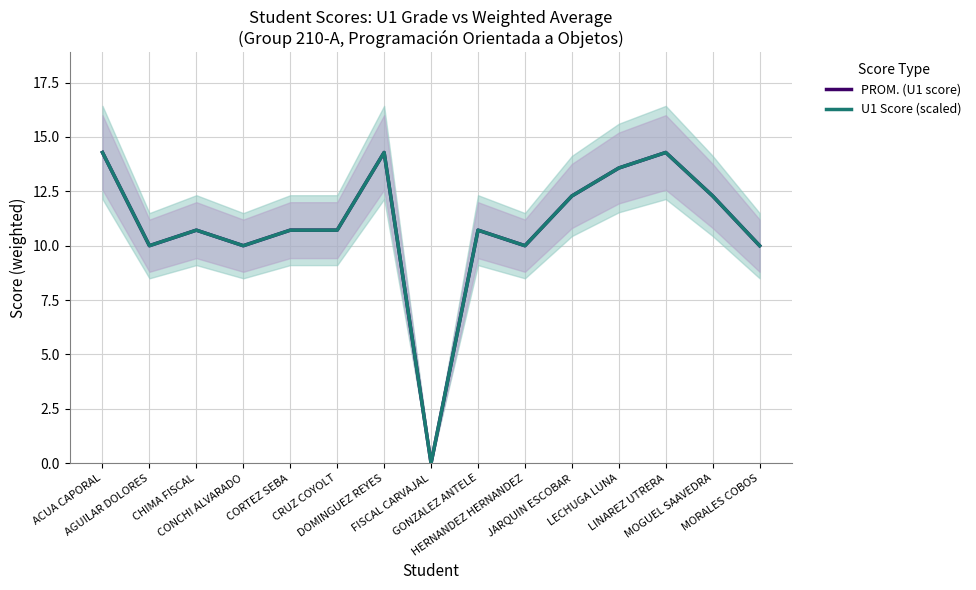

What is the sum of all PROM. (U1 score) values?

163.9